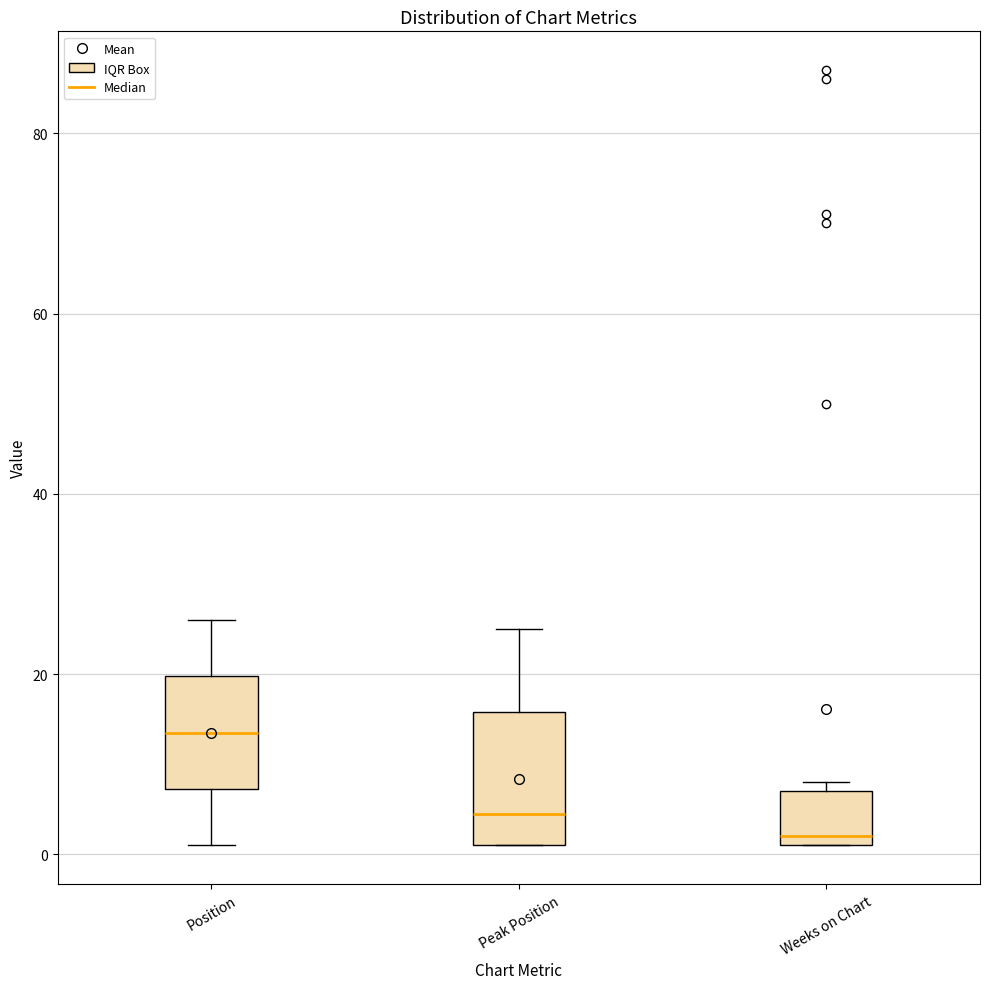

Reading left to right, read every box against the y-axis: the position of its median line, the range the box covers, and the ends of its whiskers. The values are not printed on the chart, so give them approximately, as read against the axis.

Position: median 14, box 8 to 20, whiskers 2 to 26
Peak Position: median 4, box 2 to 16, whiskers 2 to 26
Weeks on Chart: median 2 (just above the box's lower edge), box 2 to 8, whiskers 2 to 8 (just above the box's upper edge)